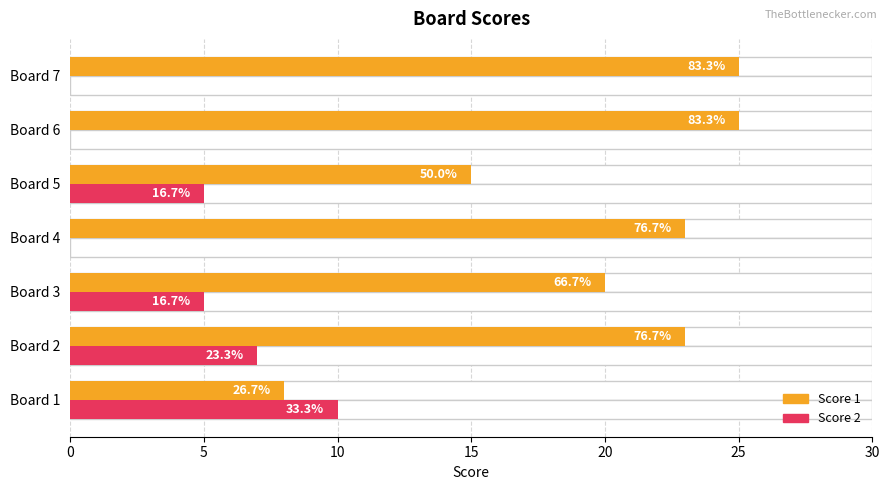

Which series has the largest range (max minus min)?

Score 1